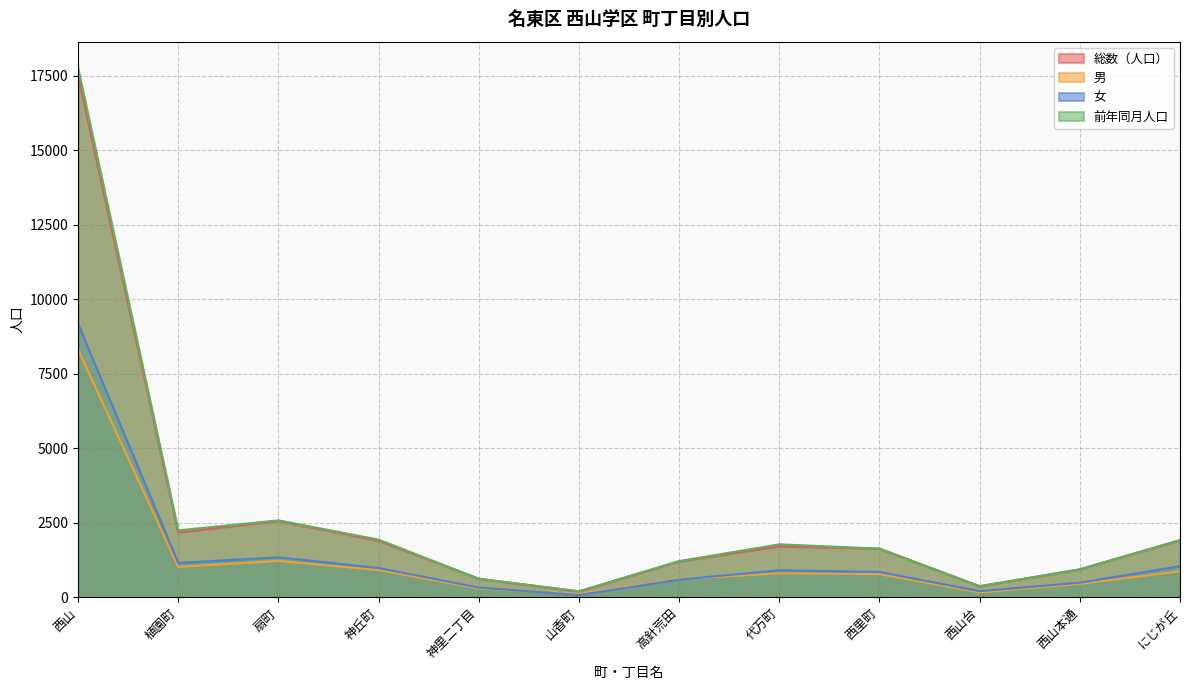

Which series has the largest total across all categories?

前年同月人口